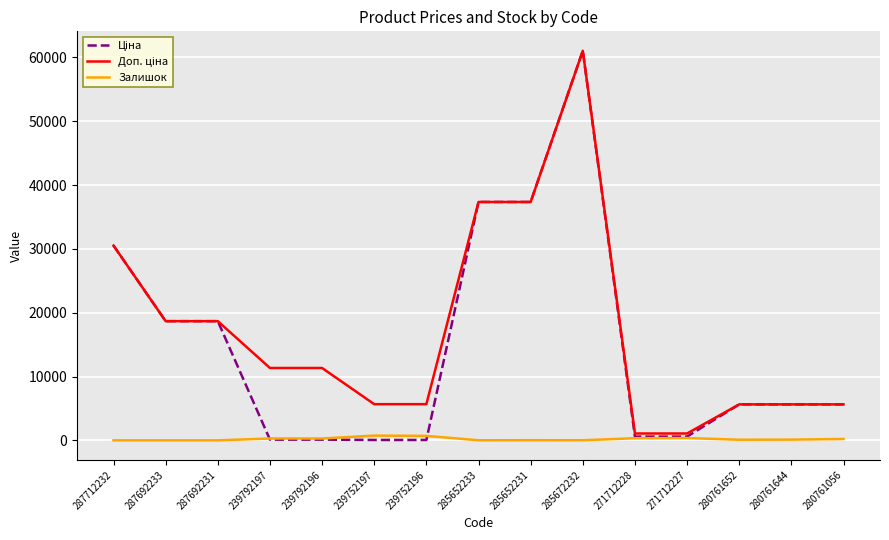

What is the spread (max minus min) of values at 287692233?

18671.5